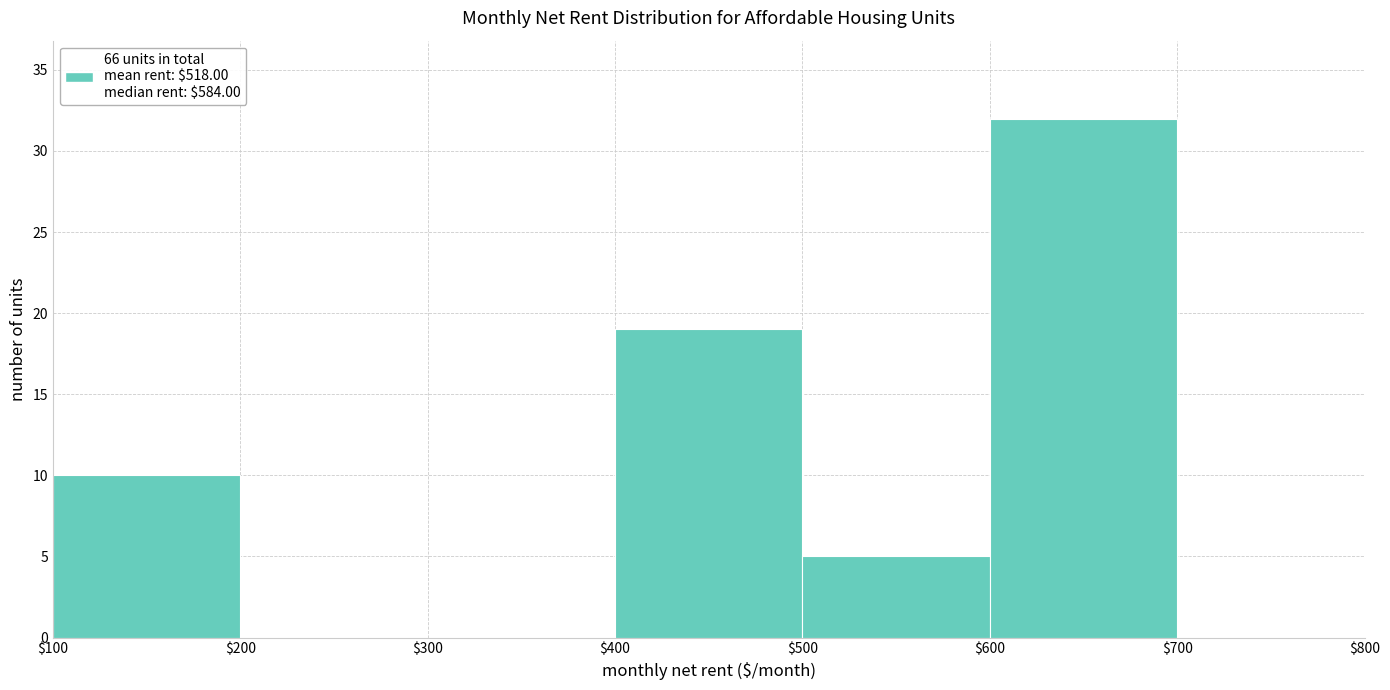

How tall is the bar that spans $600 to $700 on the x-axis? The values are not printed on the chart, so give them approximately, as read against the axis.

32